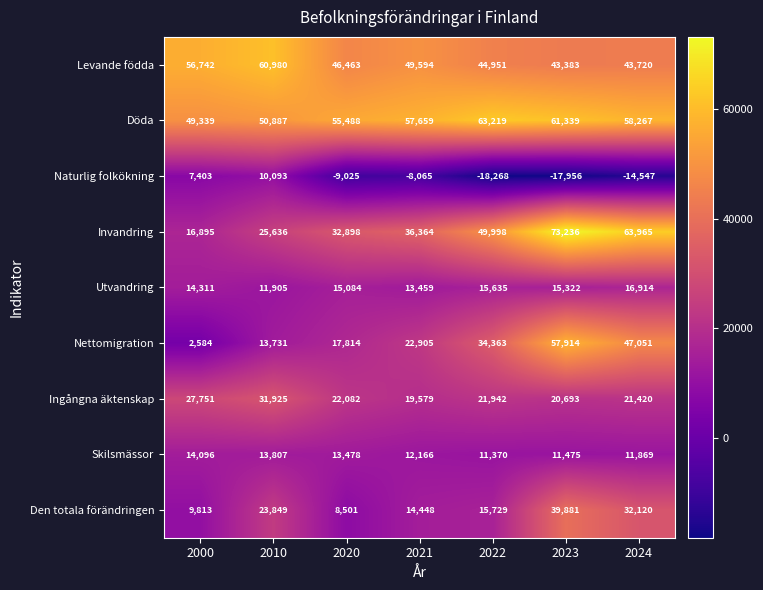

The Döda series shows 76079 at 2020. True or false?

False